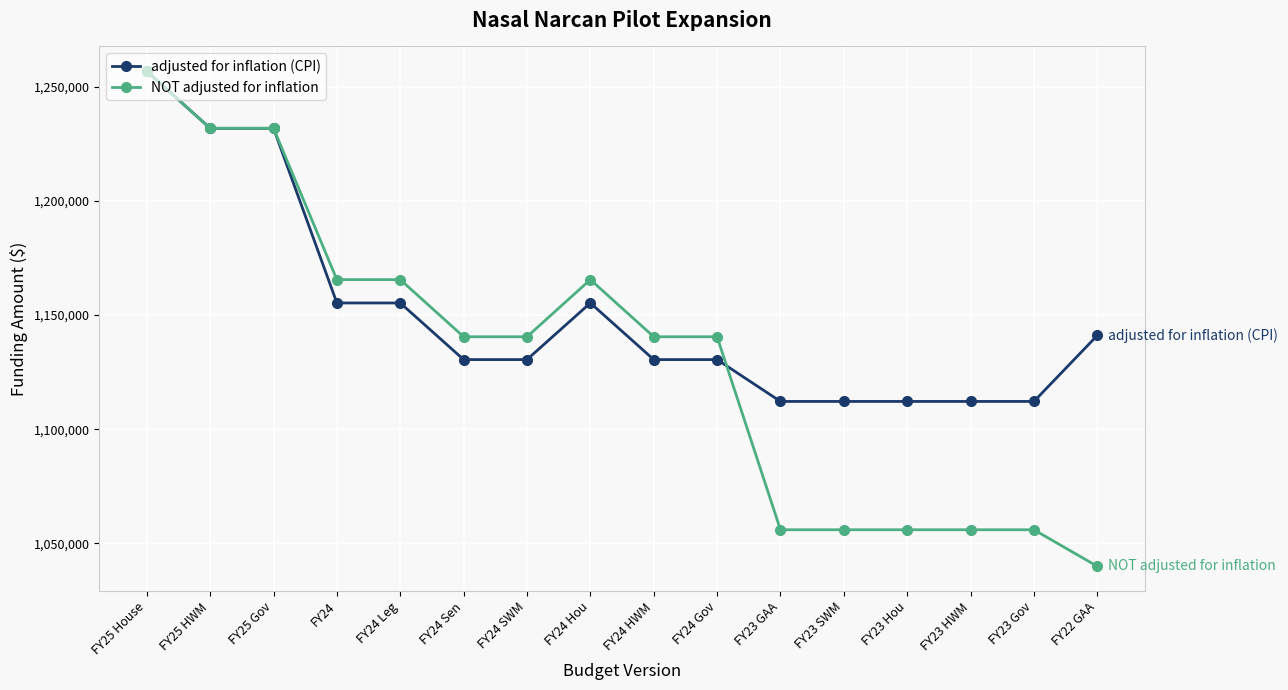

What is the lowest value of the NOT adjusted for inflation series?

1040000